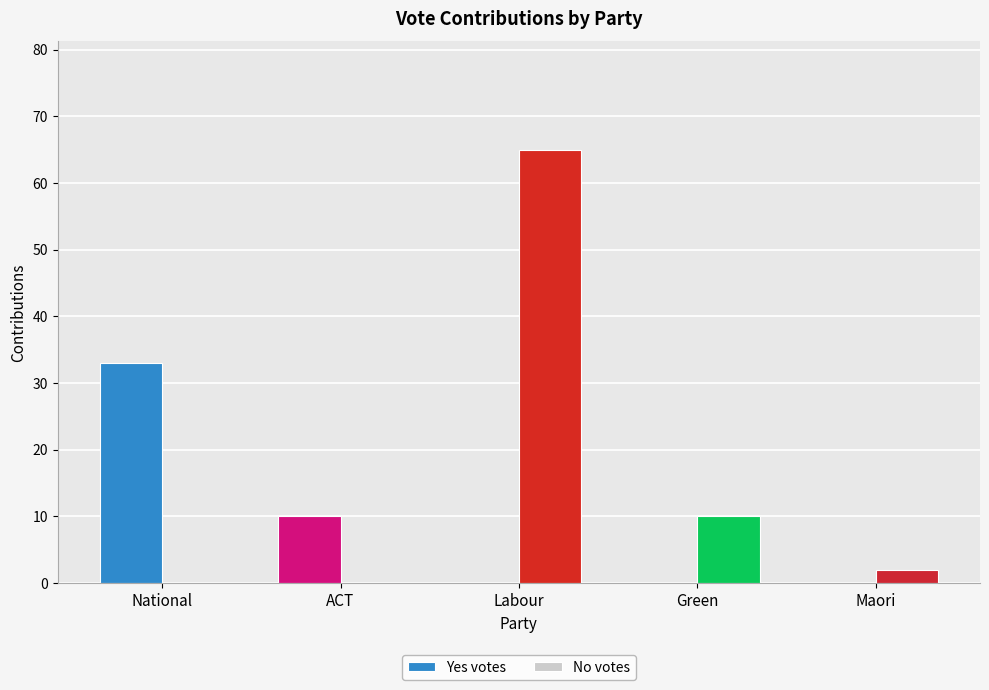

How many groups of bars are there?

5